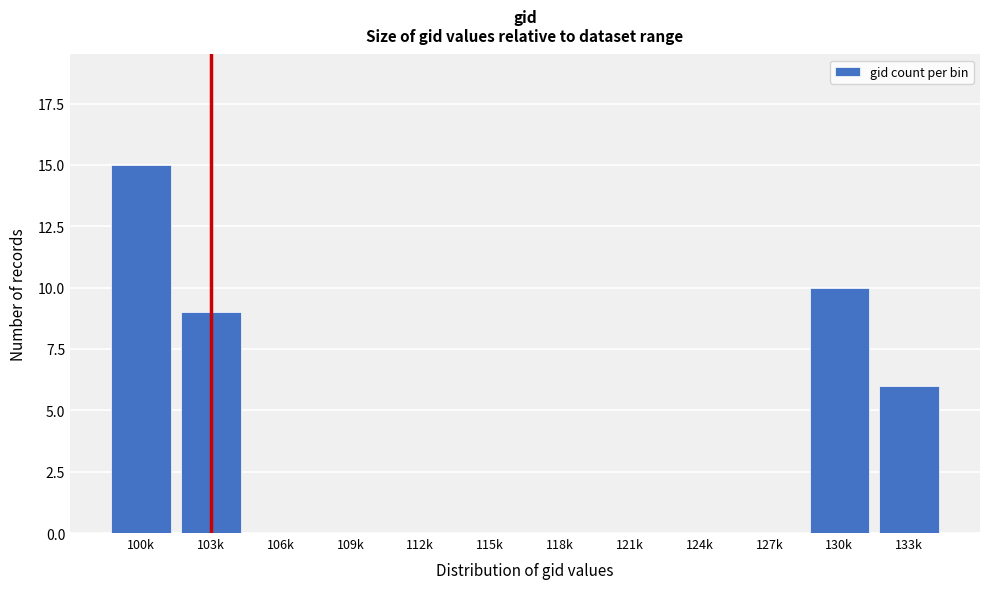

Reading right to left, transcribe all the data shown in this chart.

133k=6	130k=10	127k=0	124k=0	121k=0	118k=0	115k=0	112k=0	109k=0	106k=0	103k=9	100k=15